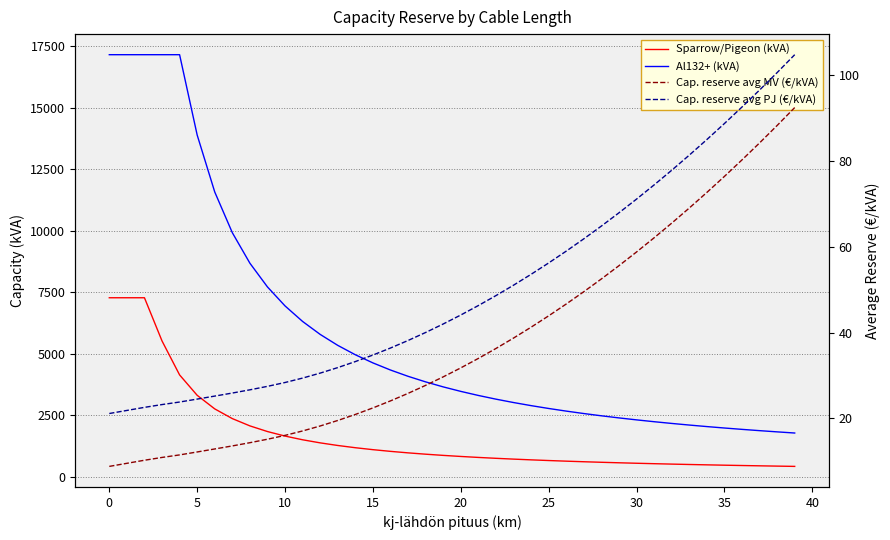

The value of Sparrow/Pigeon (kVA) at 27 is 903.9. True or false?

False